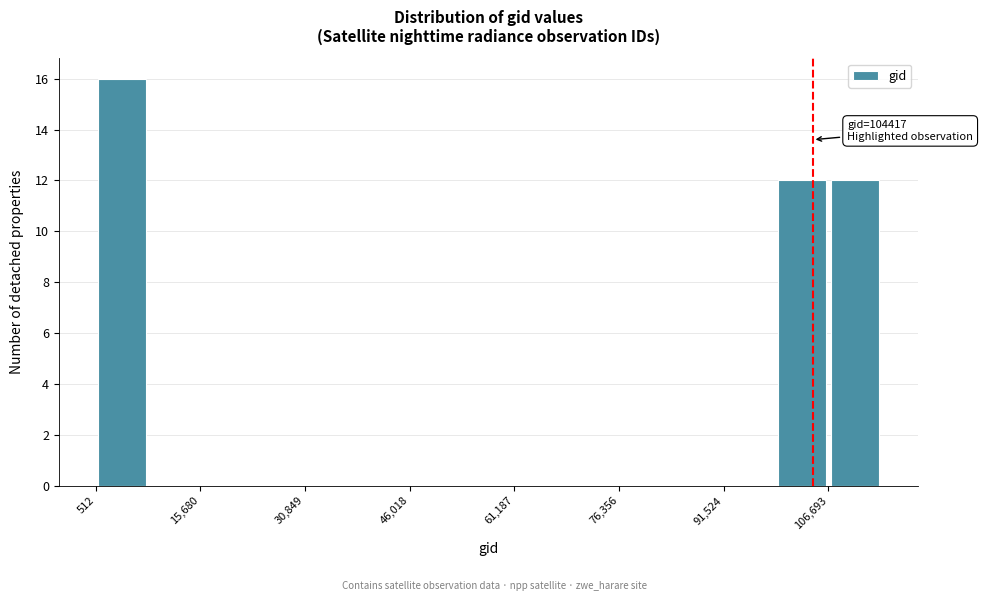

Around what value on the x-axis is the tallest bar? Give the approximate position of its centre, as read against the axis.

4000